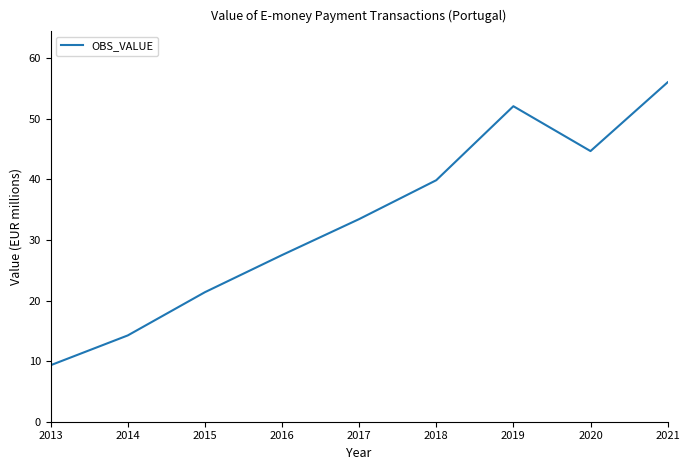

Rank the categories by value from lowest to highest.

2013, 2014, 2015, 2016, 2017, 2018, 2020, 2019, 2021